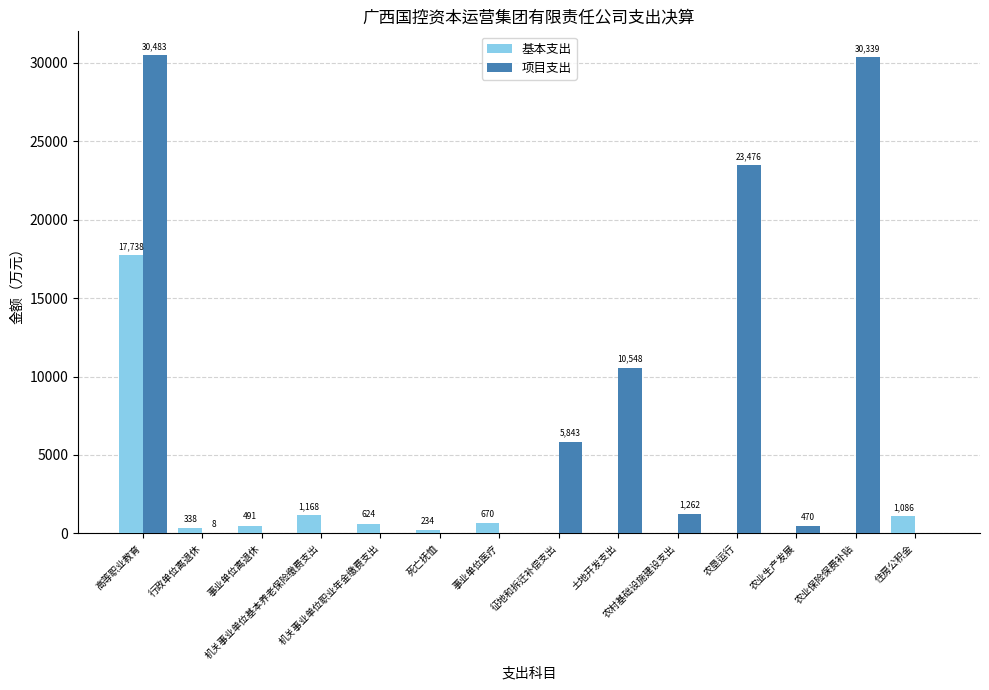

What is the highest value of the 基本支出 series?

17738.1